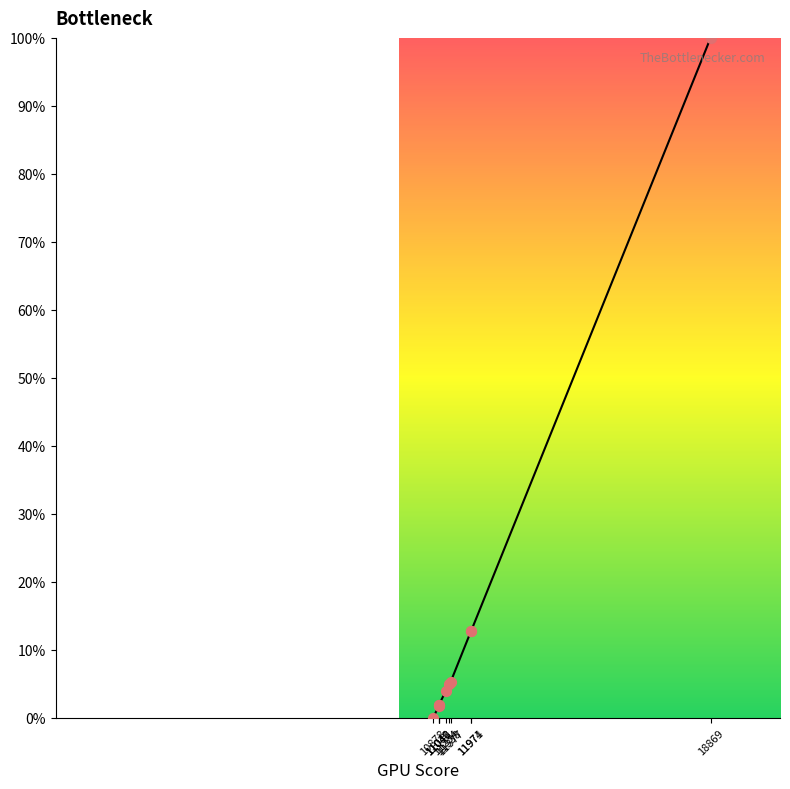

What is the ratio of the value at 11040 to the value at 11974?

0.1